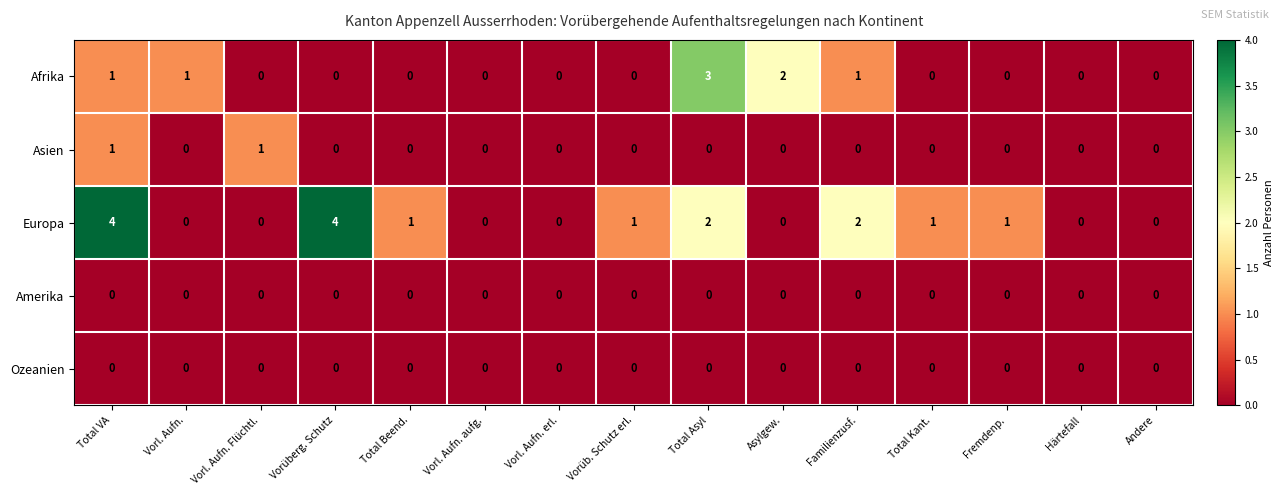

What is the sum of all Afrika values?

8